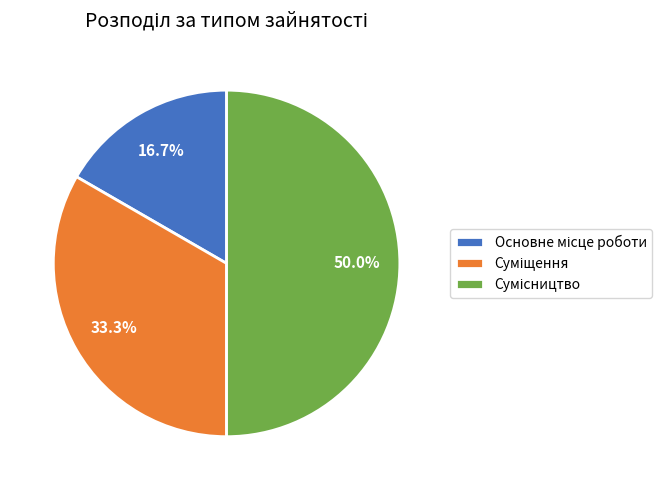

Count the number of slices in the pie.

3